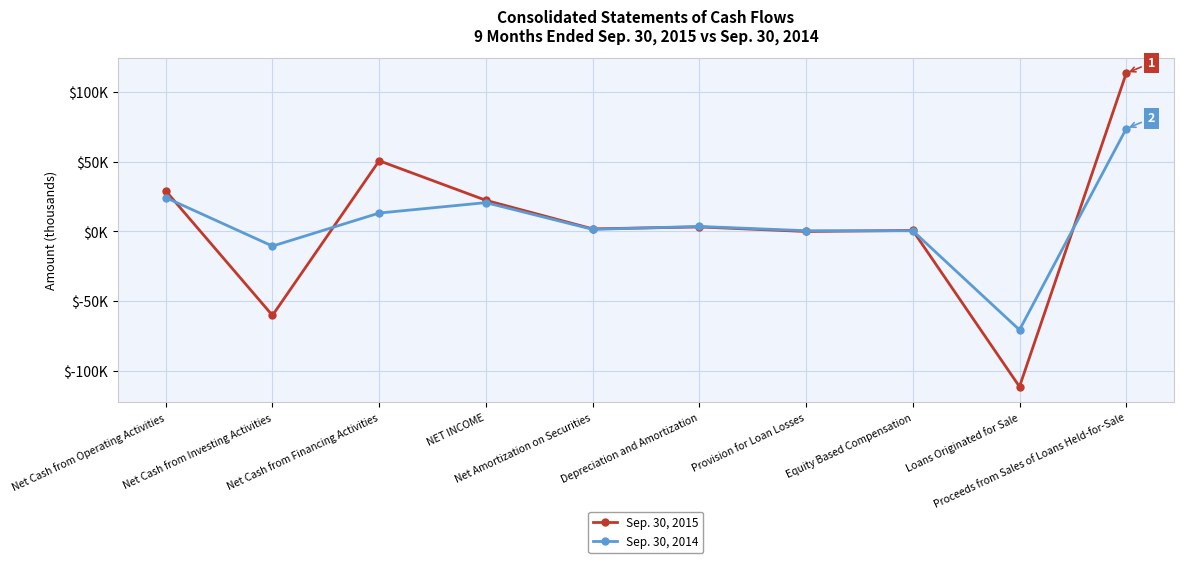

How many values in Sep. 30, 2015 are above zero?

7